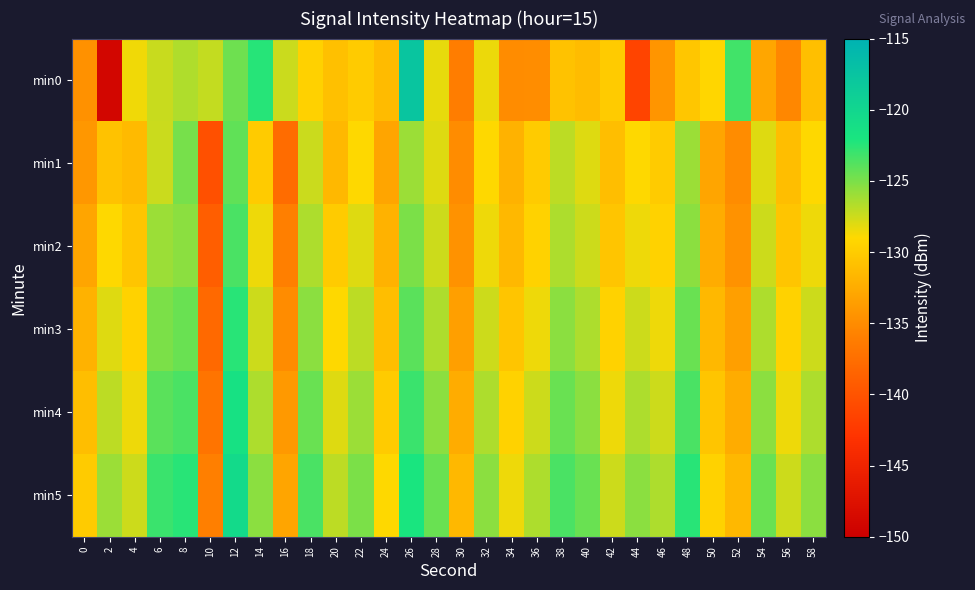

At which category is the sum across all series the highest?

12